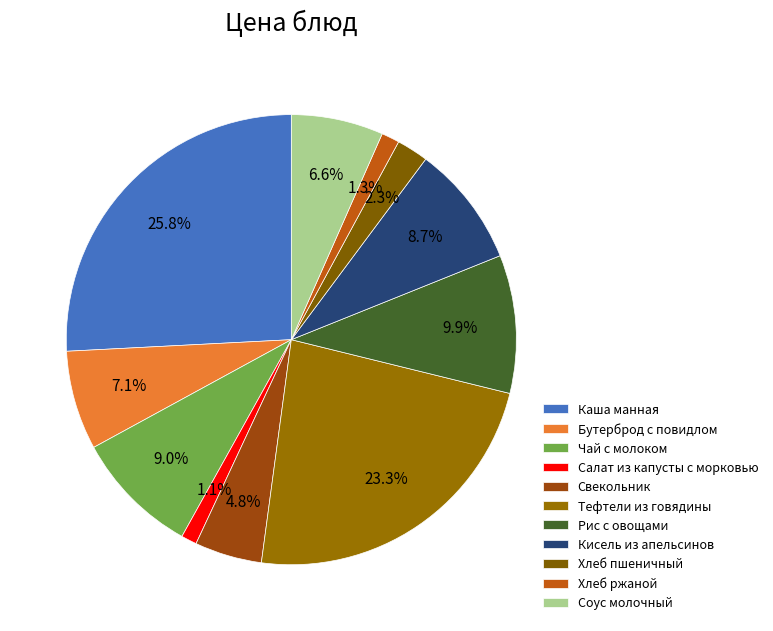

Which slice is the largest?

Каша манная